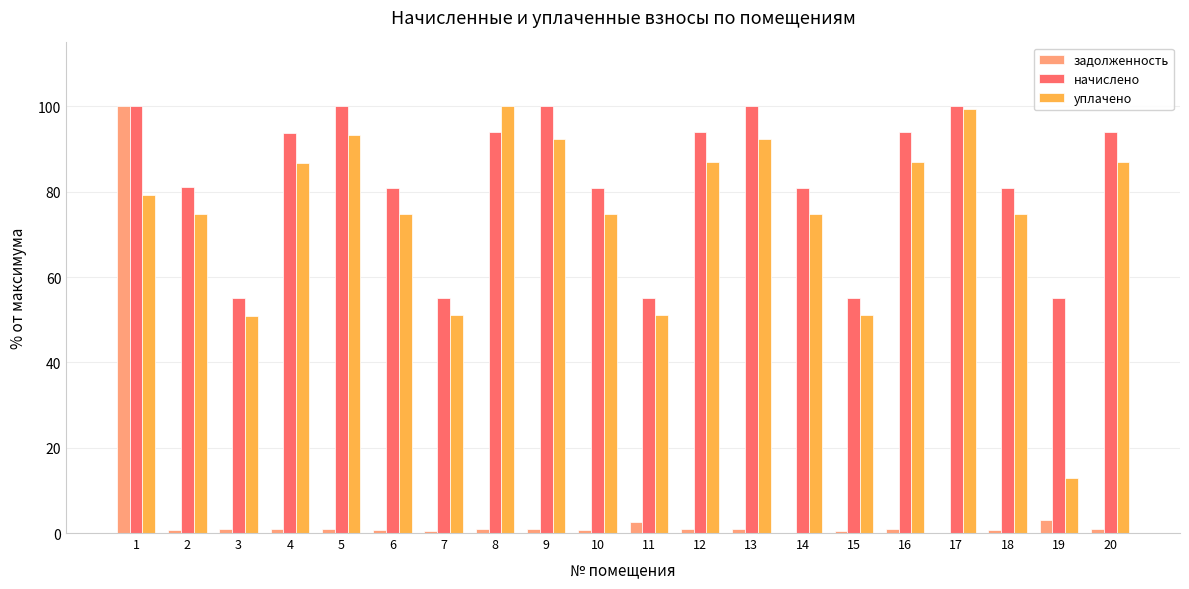

At which category is the sum across all series the highest?

1